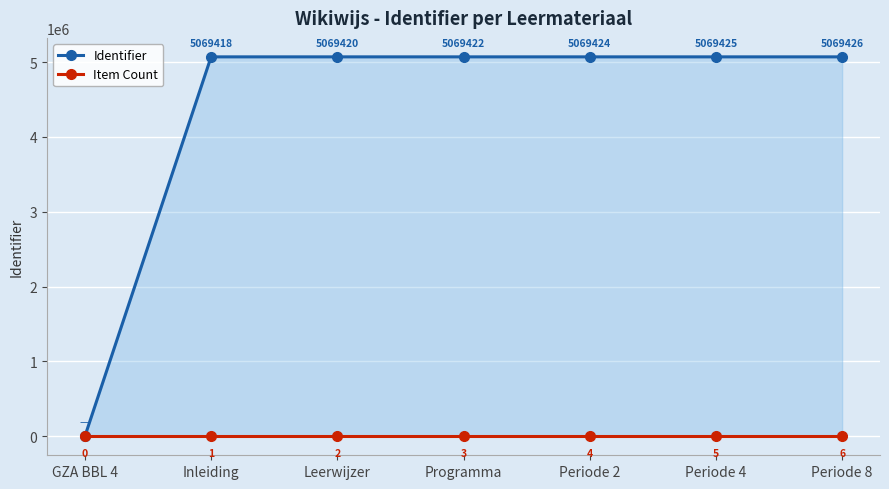

At how many categories does at least one series exceed 4847380?

6